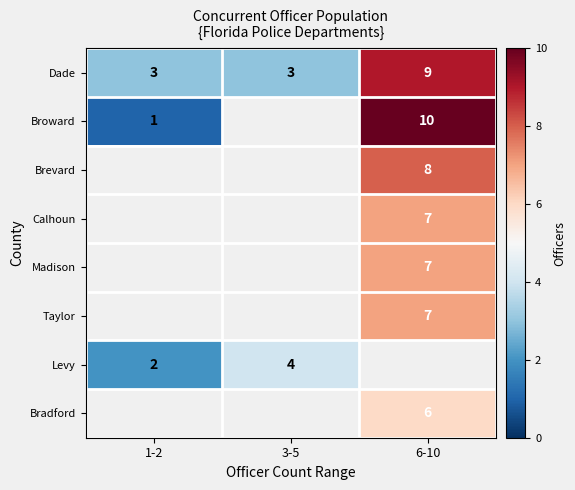

What is the sum of the Dade values at 6-10 and 3-5?

12